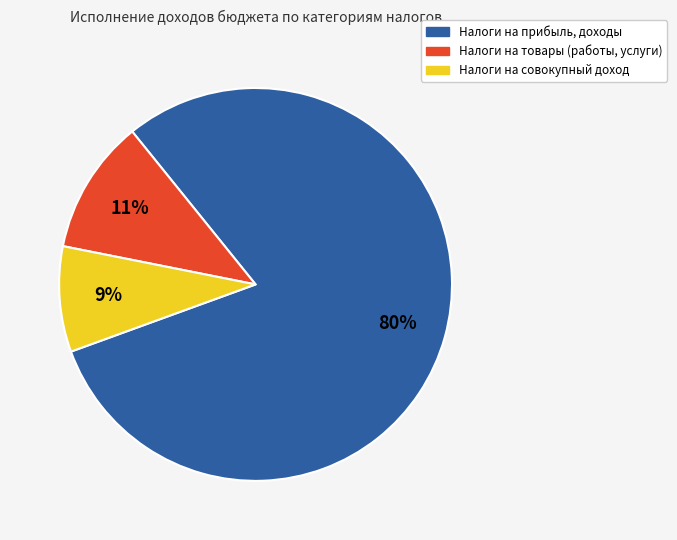

To the nearest percent, what is the average slice percentage?

33%